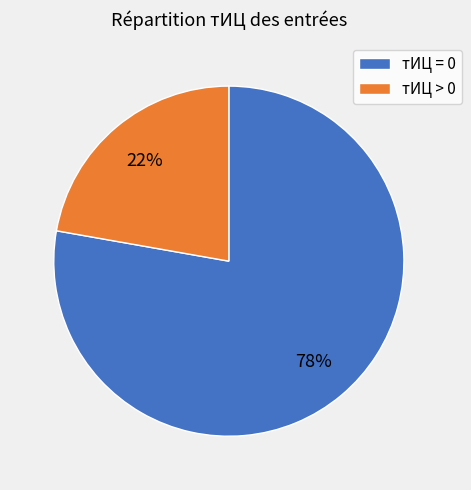

Is the sum of тИЦ = 0 and тИЦ > 0 greater than half?

Yes